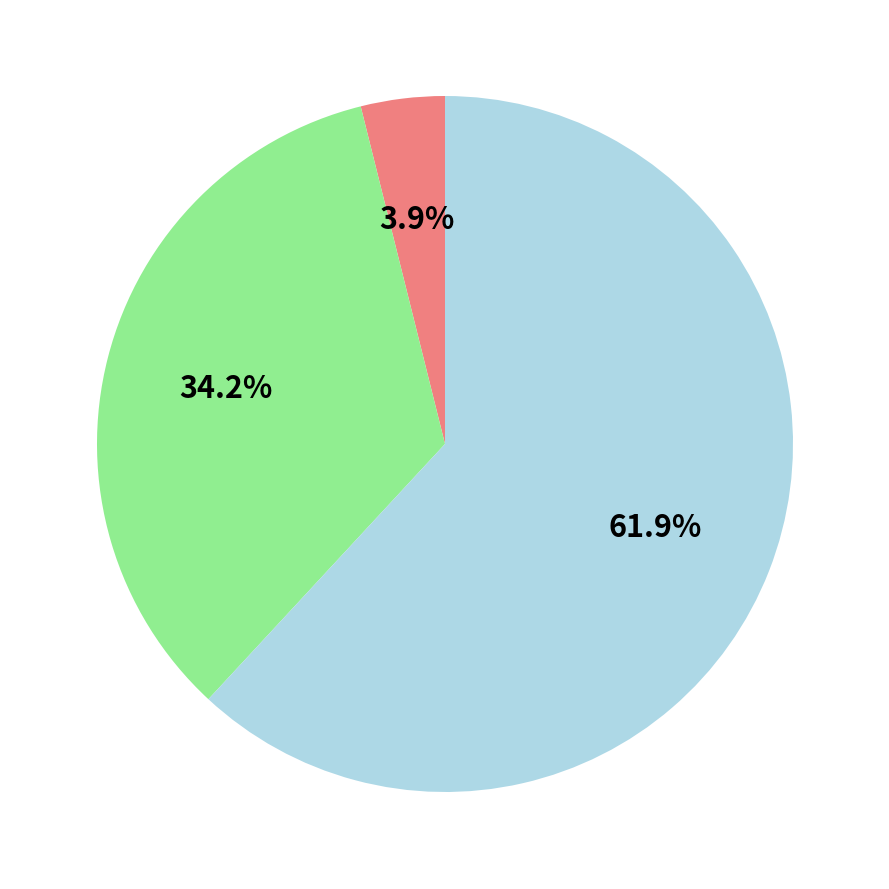

Count the number of slices in the pie.

3